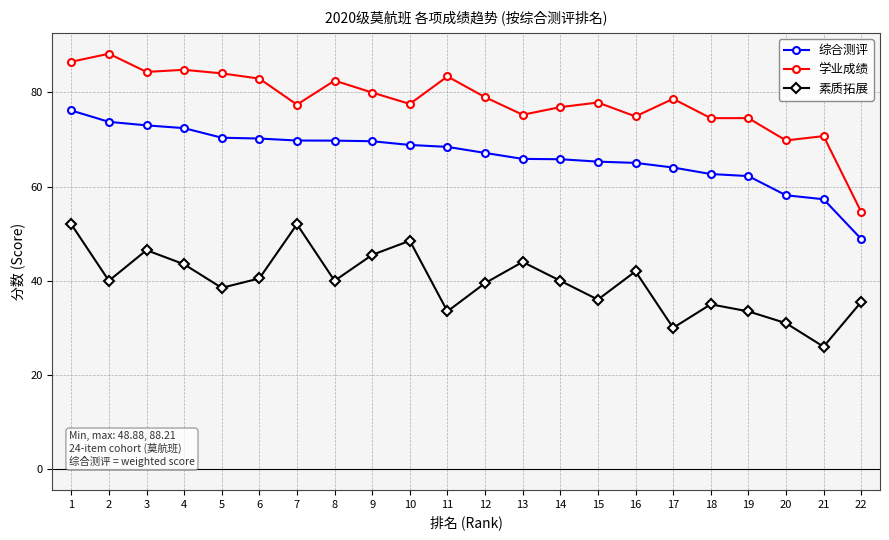

Rank the series by their average value, from highest to lowest.

学业成绩, 综合测评, 素质拓展